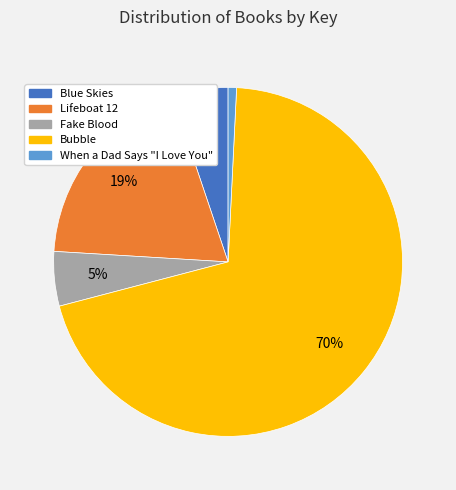

Count the number of slices in the pie.

5